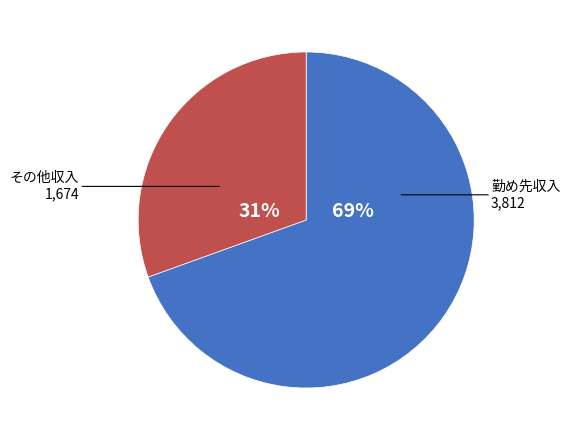

Is there any slice that represents more than half of the pie?

Yes